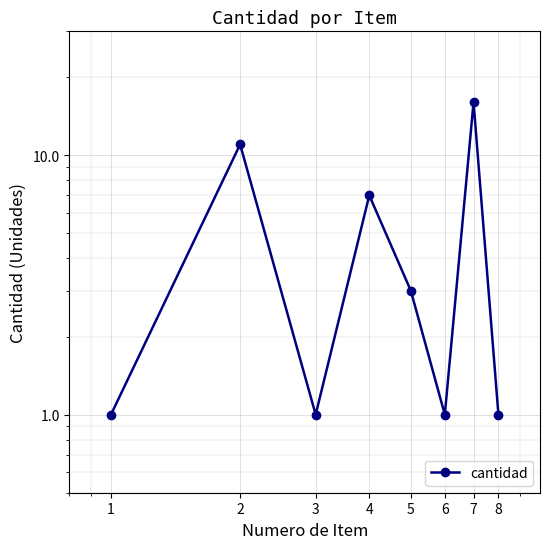

Reading left to right, what are all the values shown in this chart?

1	11	1	7	3	1	16	1